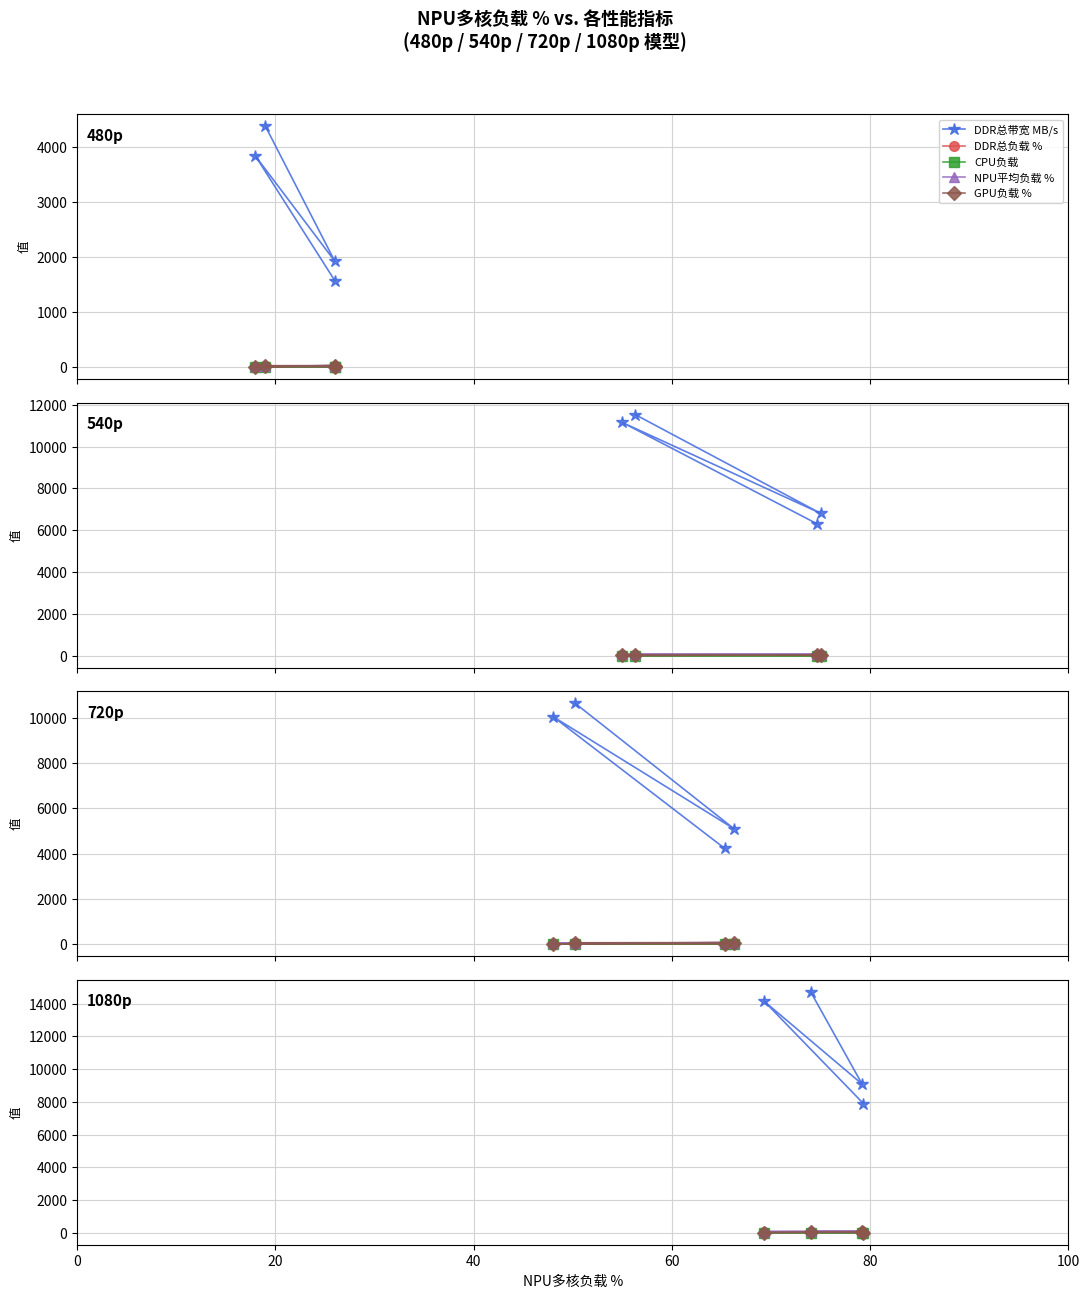

How many distinct data groups are displayed?

5